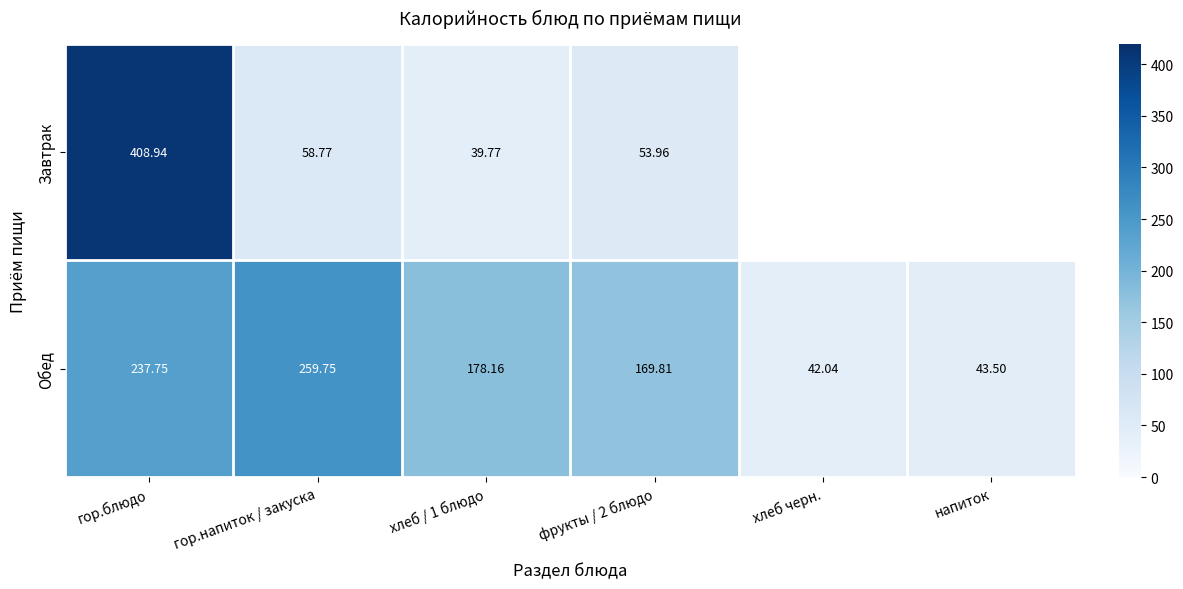

What is the maximum value for Обед?

259.8